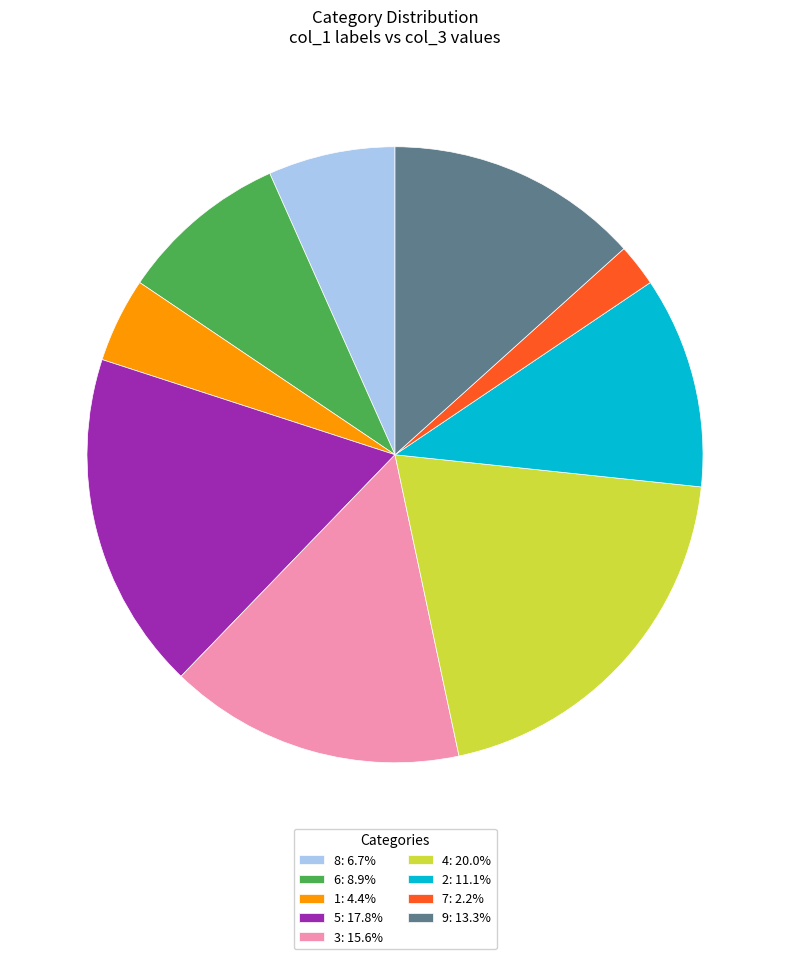

Is 2: 11.1% the majority of the pie?

No